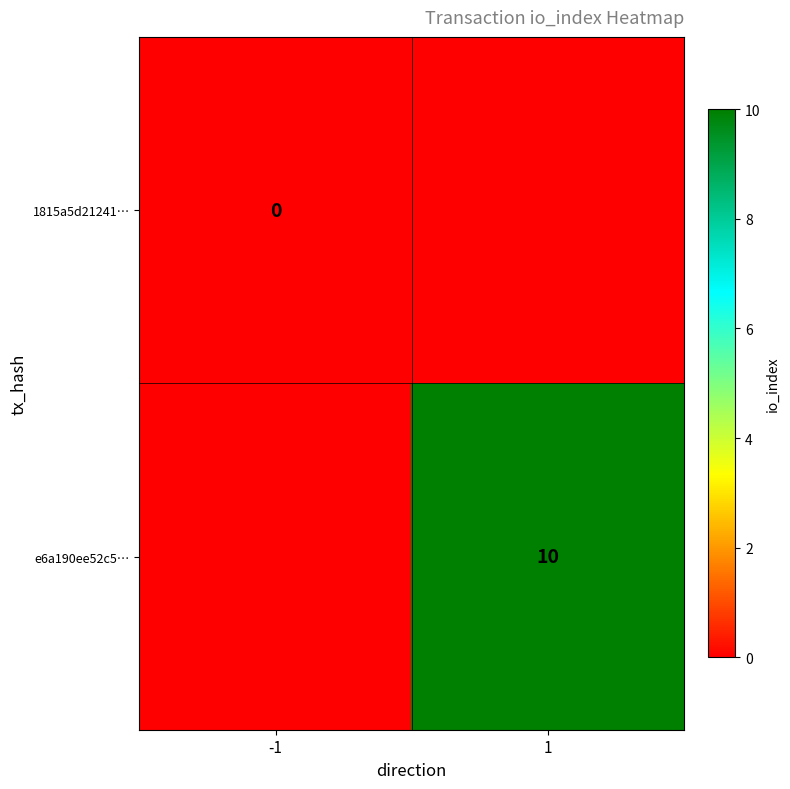

The e6a190ee52c5… series shows 10 at 1. True or false?

True